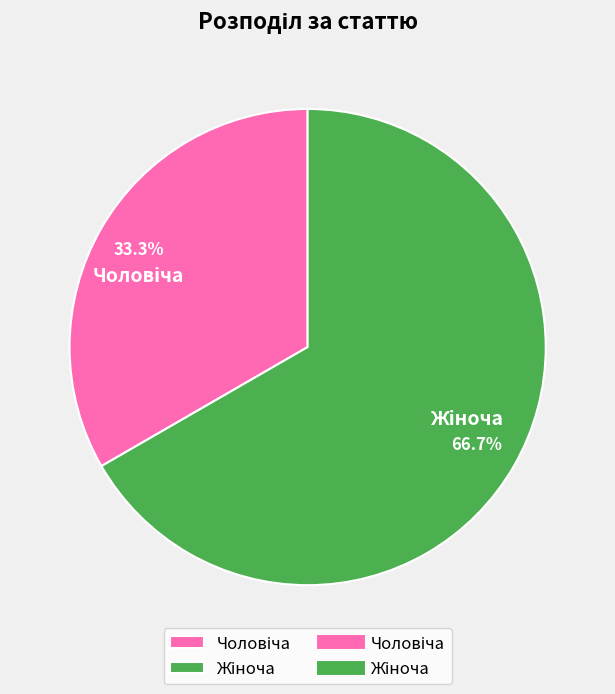

Is there a majority slice in this chart?

Yes